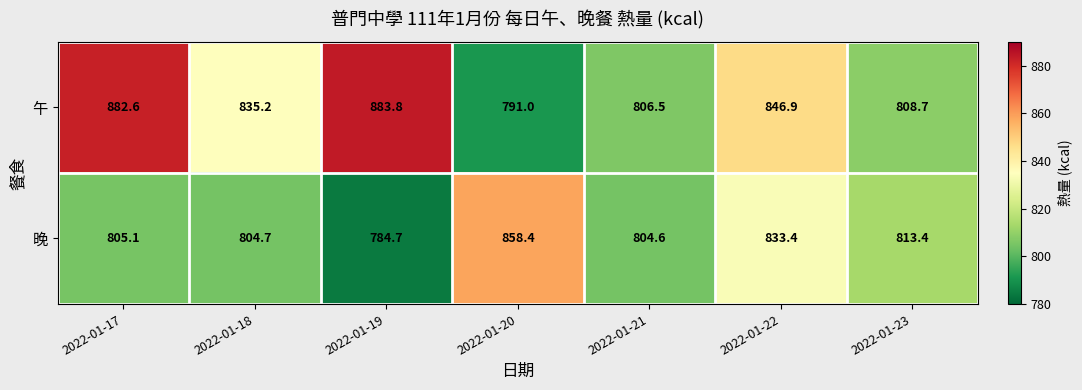

Reading right to left, what are all the values shown in this chart?

午: 808.7	846.9	806.5	791.0	883.8	835.2	882.6
晚: 813.4	833.4	804.6	858.4	784.7	804.7	805.1